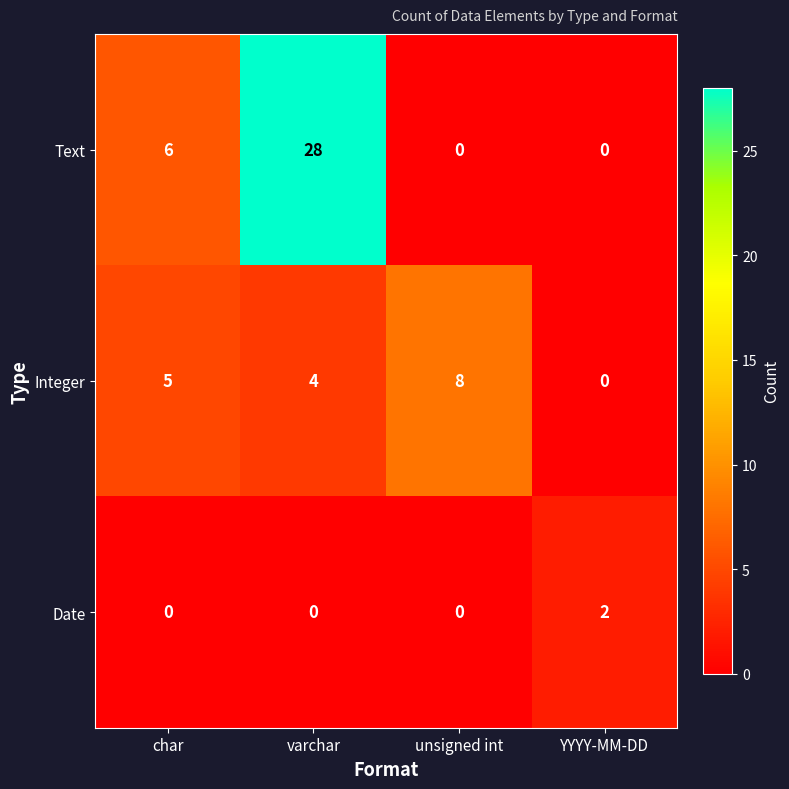

Reading left to right, list all the values displayed in this chart.

Text: char=6	varchar=28	unsigned int=0	YYYY-MM-DD=0
Integer: char=5	varchar=4	unsigned int=8	YYYY-MM-DD=0
Date: char=0	varchar=0	unsigned int=0	YYYY-MM-DD=2